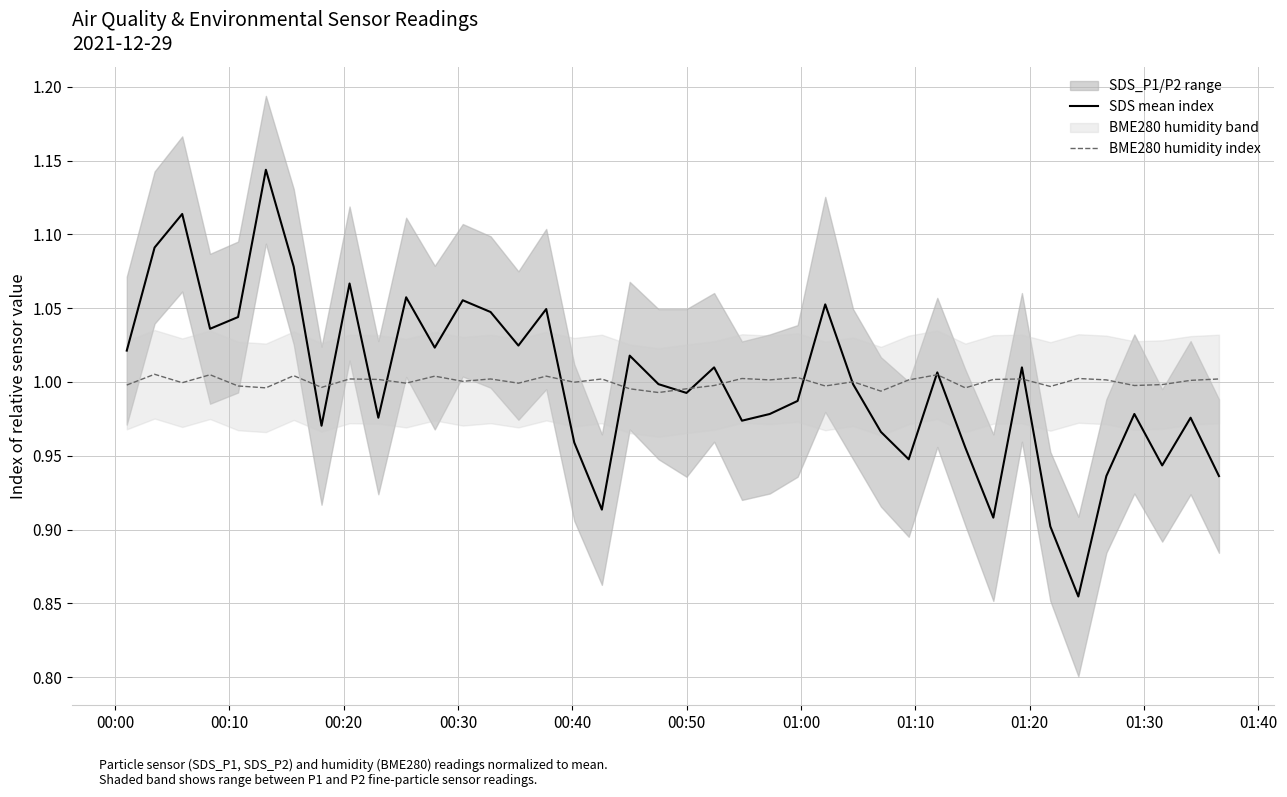

What is the sum of all SDS mean index values?

40.0